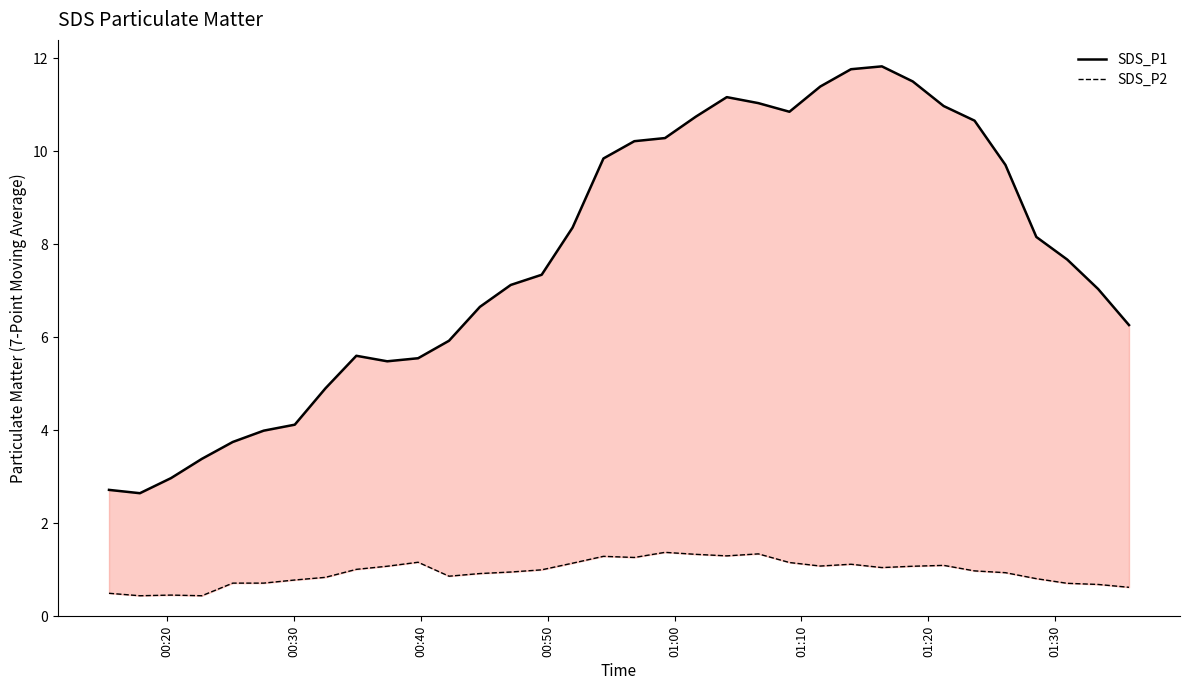

How many values in the SDS_P2 series exceed 0?

34